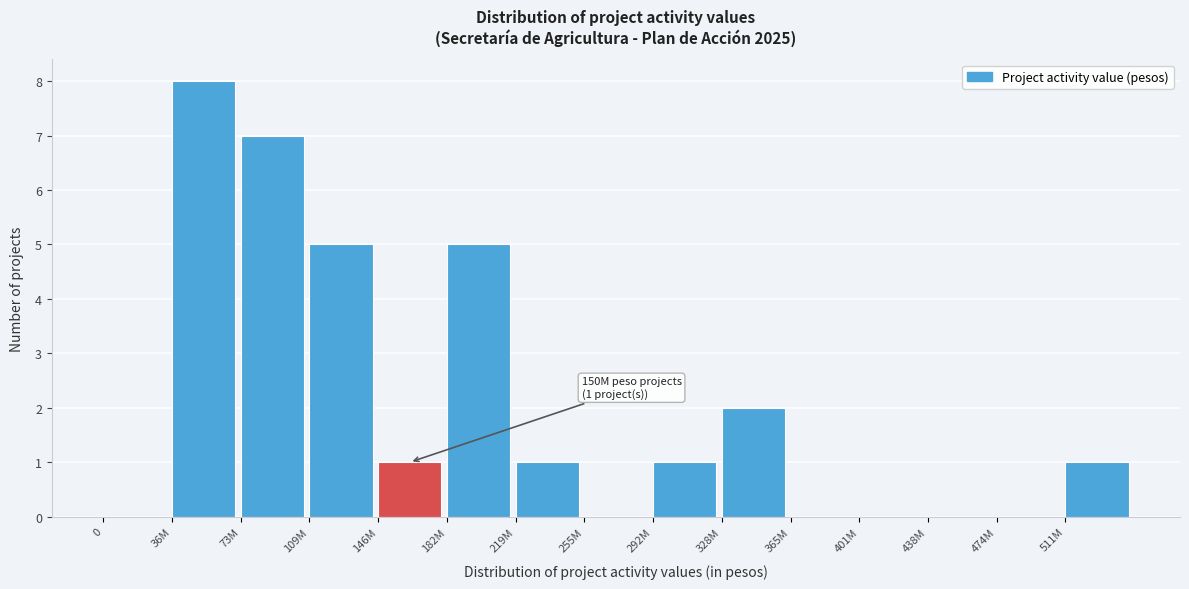

Reading left to right, extract all data points from this chart.

0=0	36M=8	73M=7	109M=5	146M=1	182M=5	219M=1	255M=0	292M=1	328M=2	365M=0	401M=0	438M=0	474M=0	511M=1